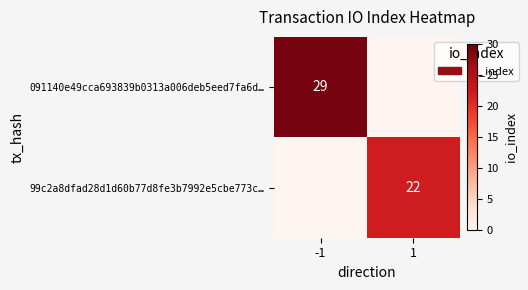

The 091140e49cca693839b0313a006deb5eed7fa6d… series shows 29 at -1. True or false?

True